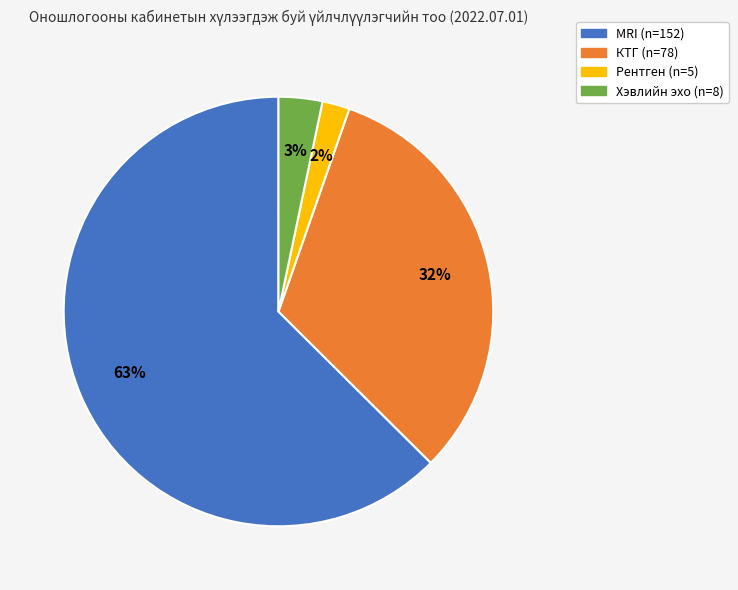

To the nearest percent, what portion does MRI represent?

63%